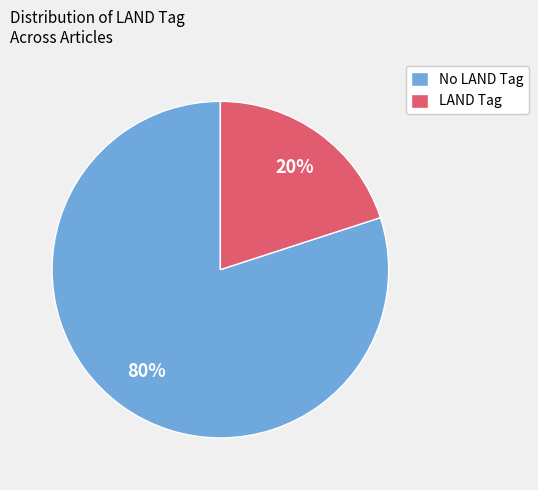

What is the largest slice in the pie chart?

No LAND Tag